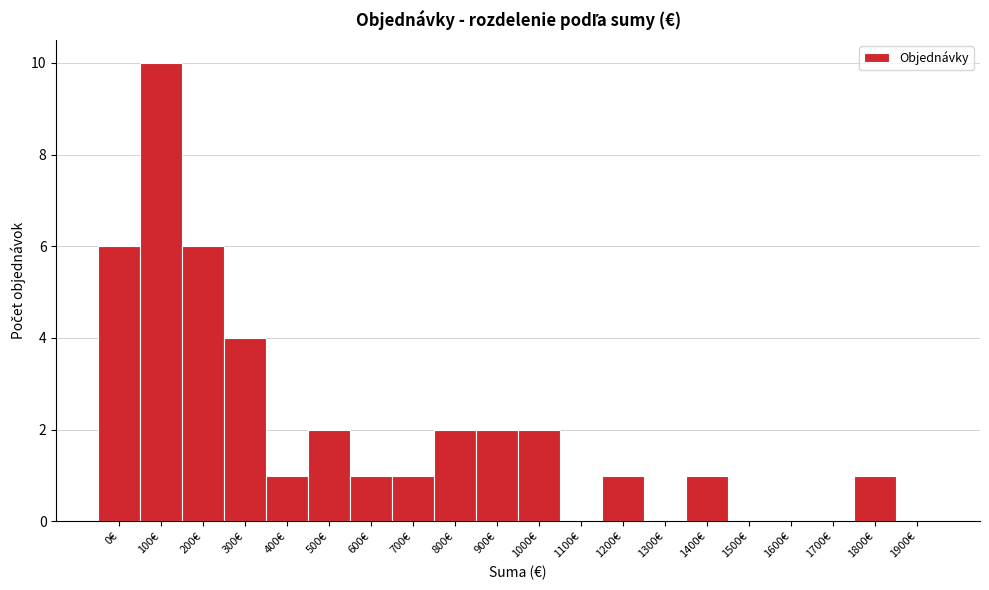

Reading left to right, extract all data points from this chart.

0€=6	100€=10	200€=6	300€=4	400€=1	500€=2	600€=1	700€=1	800€=2	900€=2	1000€=2	1100€=0	1200€=1	1300€=0	1400€=1	1500€=0	1600€=0	1700€=0	1800€=1	1900€=0